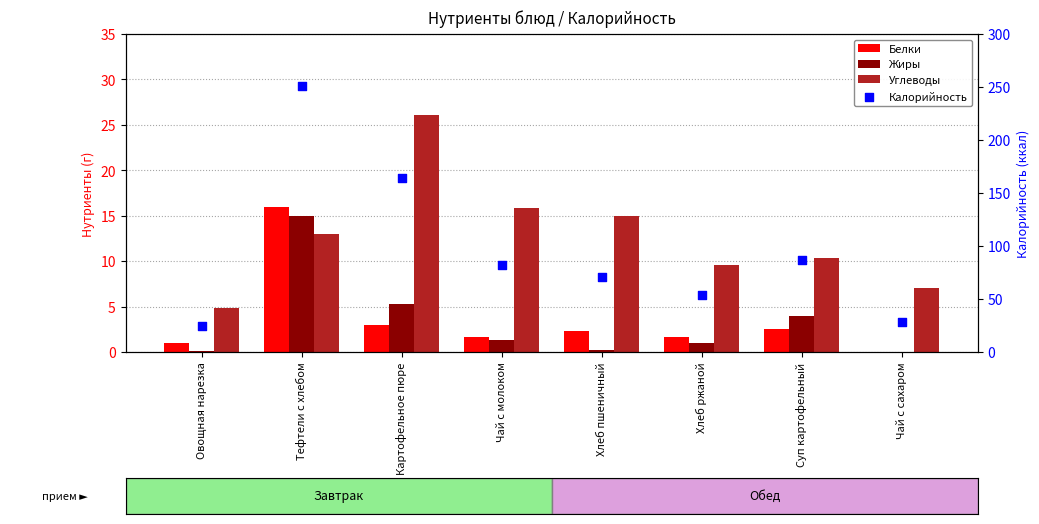

At how many categories does at least one series exceed 120?

2